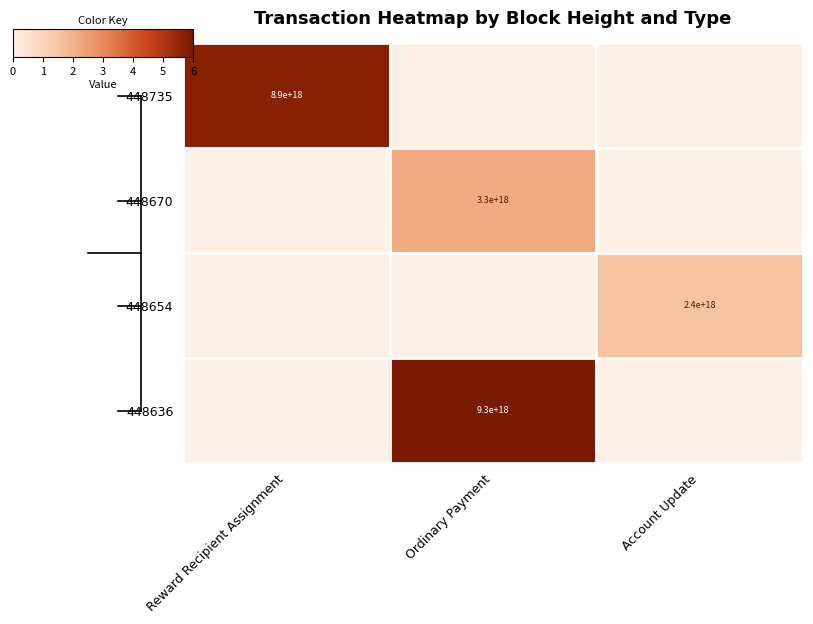

Which category has the lowest value in the 448670 series?

Reward Recipient Assignment